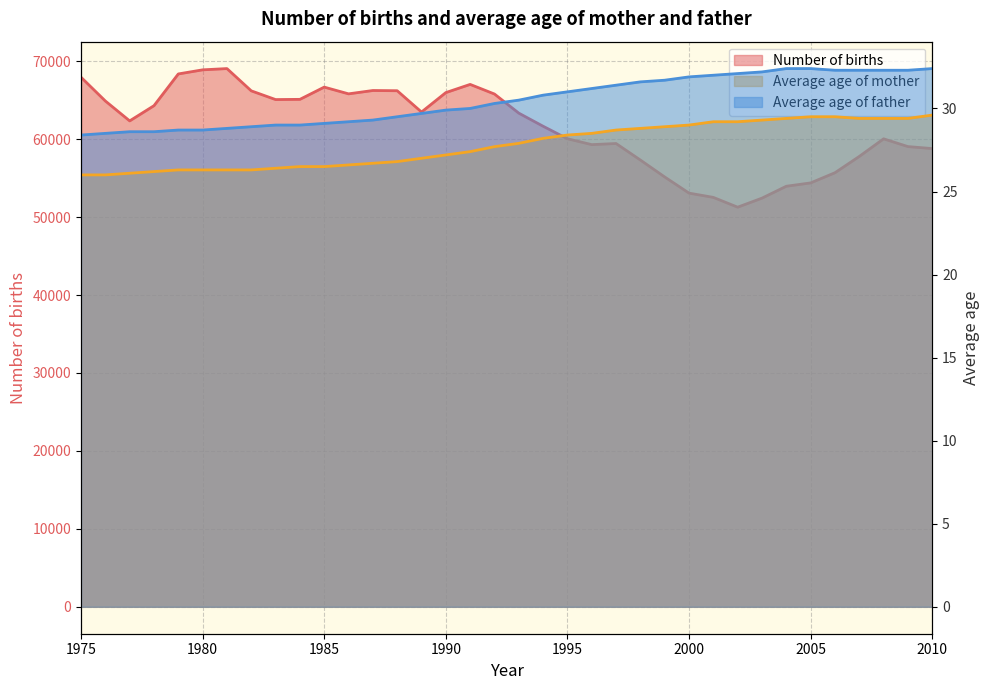

What is the value of the Average age of father point at the 34th from the left?

32.3